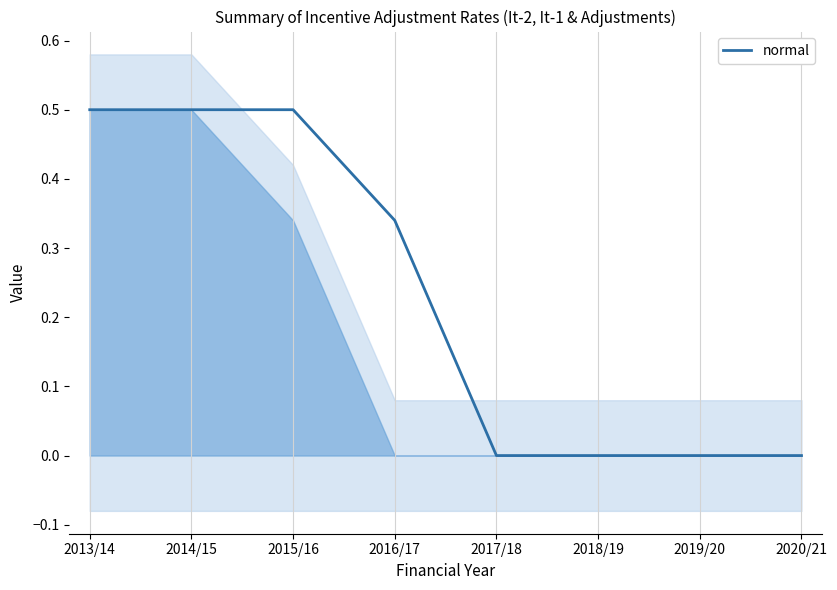

Which category has the highest value across all series?

2013/14